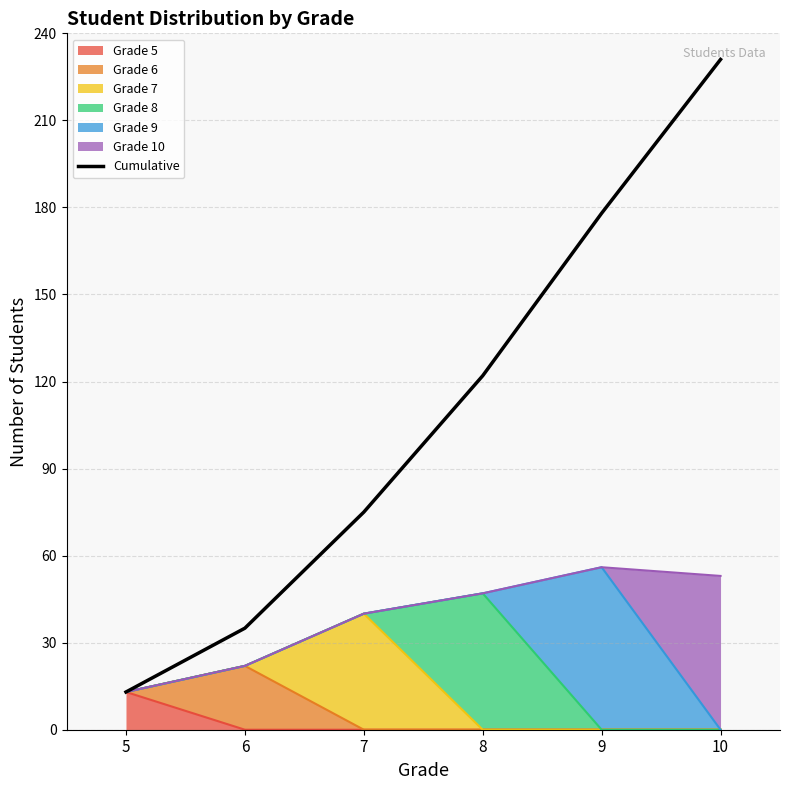

Reading left to right, extract all data points from this chart.

13	35	75	122	178	231